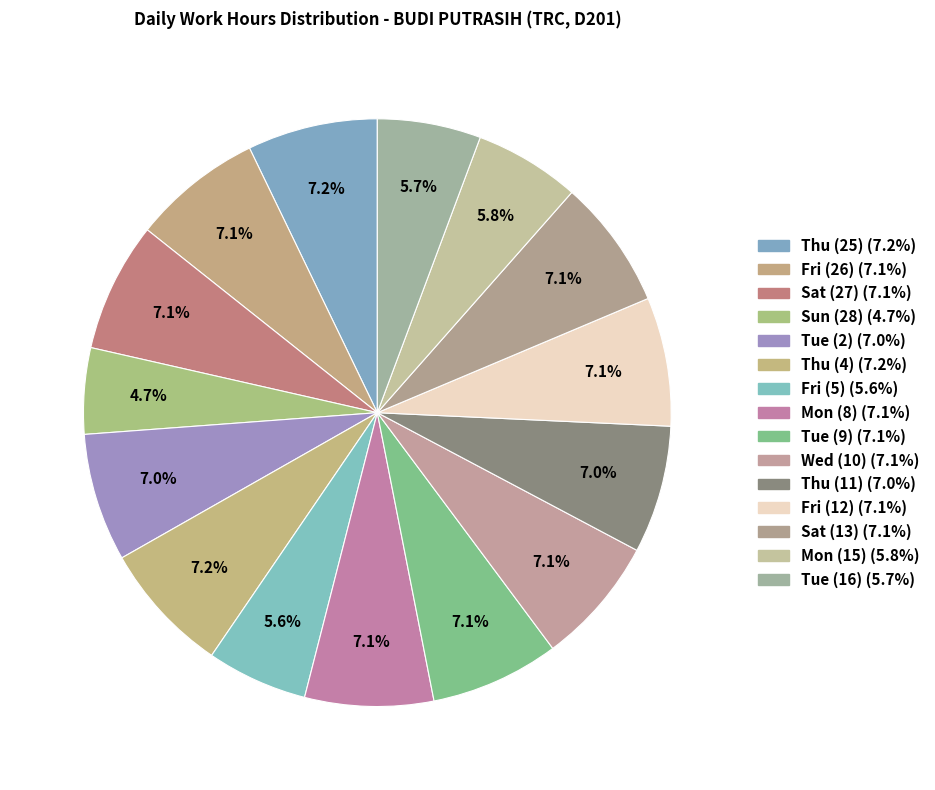

True or false: Thu (4) accounts for 7% of the total.

True